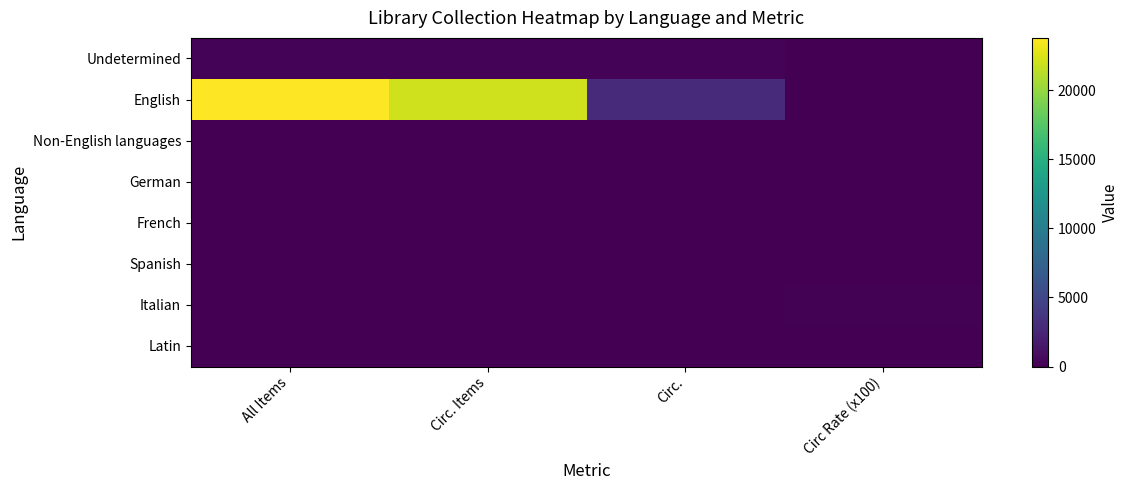

At which category is the sum across all series the highest?

All Items